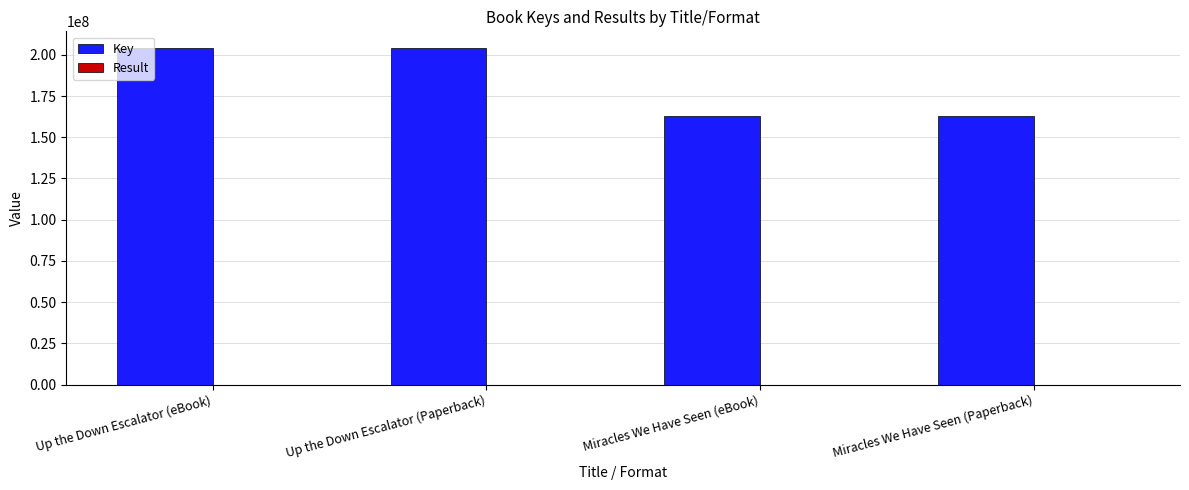

What is the maximum value shown in the chart?

204027759